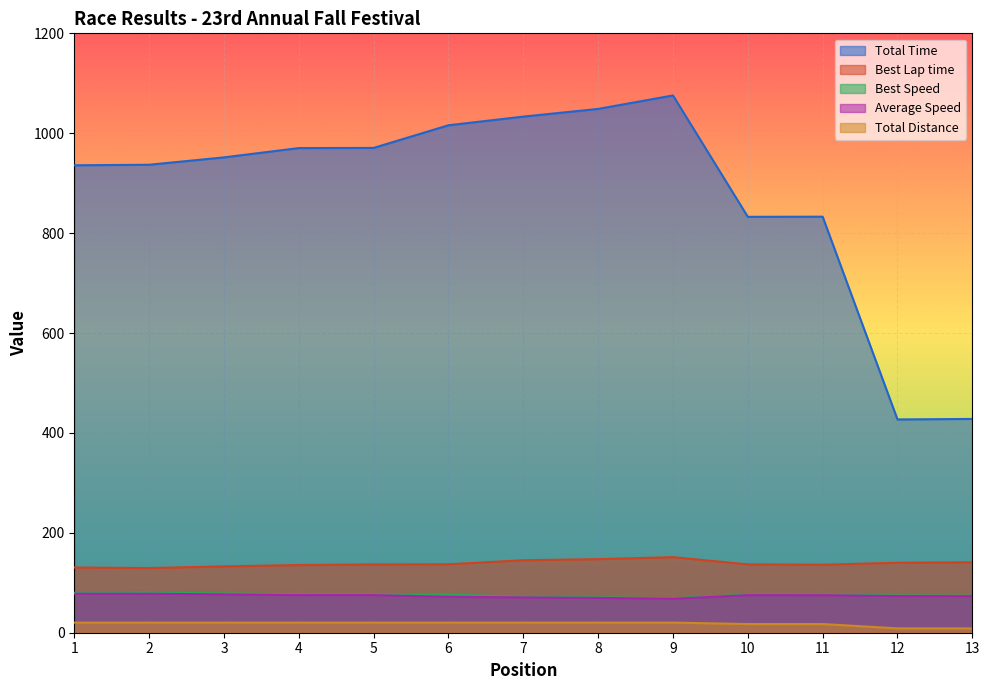

How many values in the Total Time series are below 951?

6